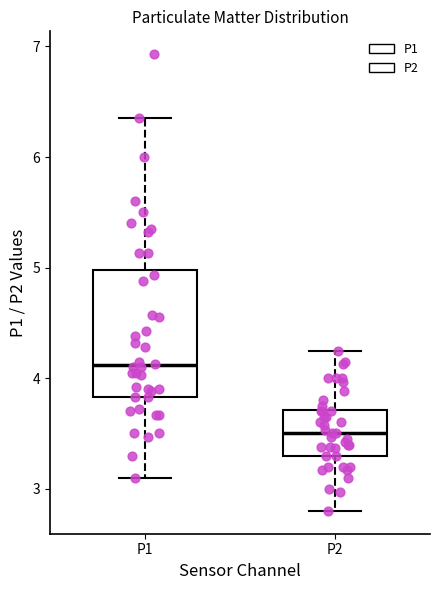

Which box is the tallest, from its lower edge to its upper edge?

P1